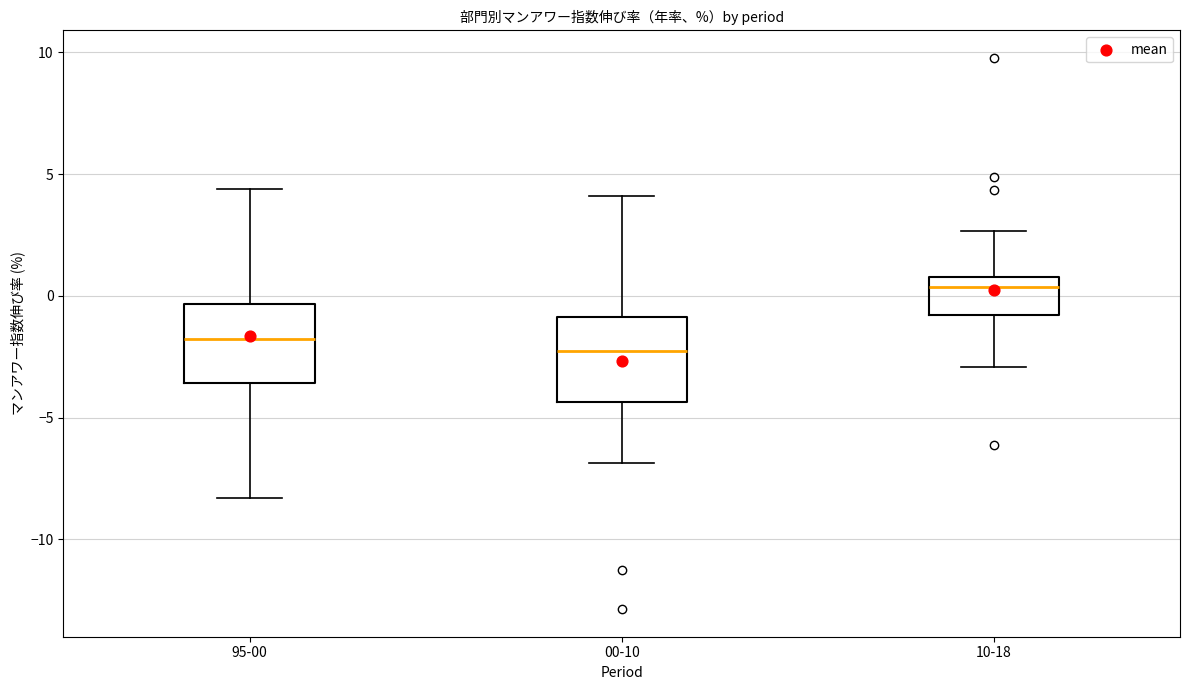

Reading left to right, read every box against the y-axis: the position of its median line, the range the box covers, and the ends of its whiskers. The values are not printed on the chart, so give them approximately, as read against the axis.

95-00: median -2.0, box -3.5 to -0.5, whiskers -8.5 to 4.5
00-10: median -2.5, box -4.5 to -1.0, whiskers -7.0 to 4.0
10-18: median 0.5, box -1.0 to 1.0, whiskers -3.0 to 2.5